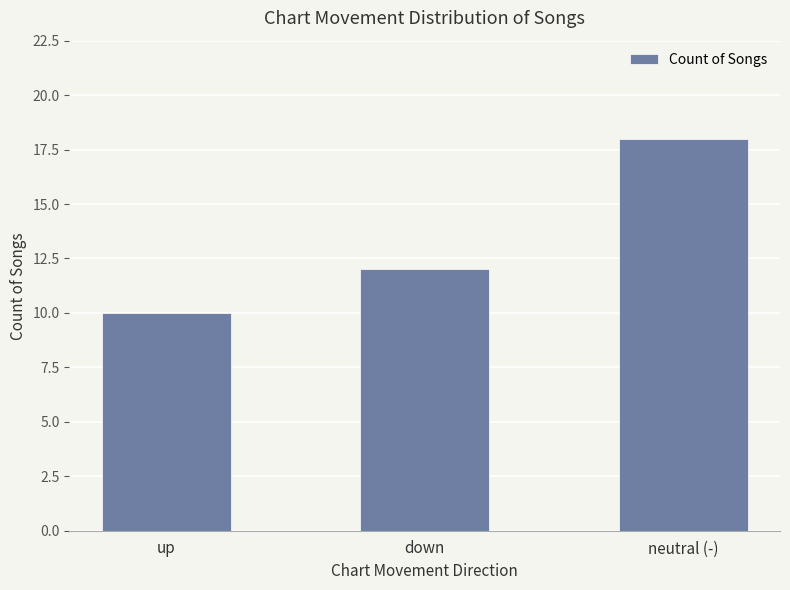

What is the change in value from up to neutral (-)?

+8